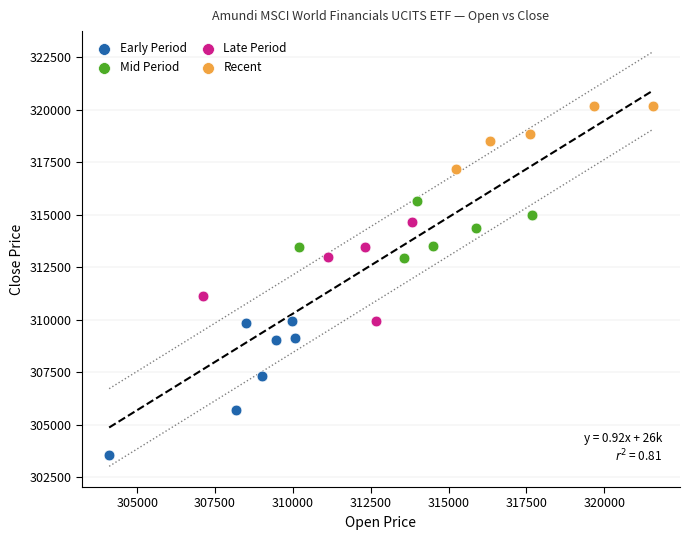

What are all the series names shown in the legend?

Early Period, Mid Period, Late Period, Recent